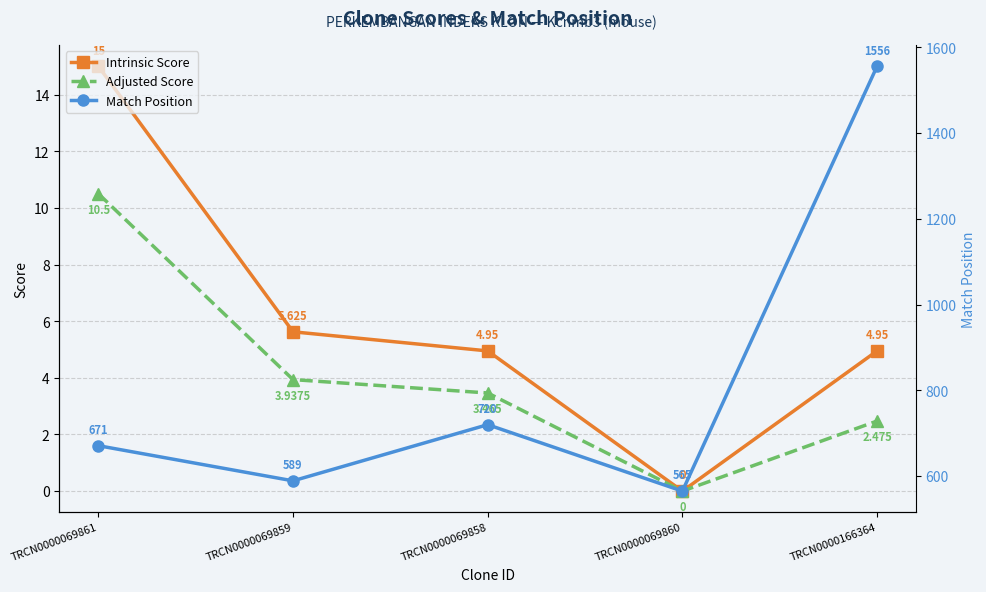

How many values in the Adjusted Score series exceed 3?

3